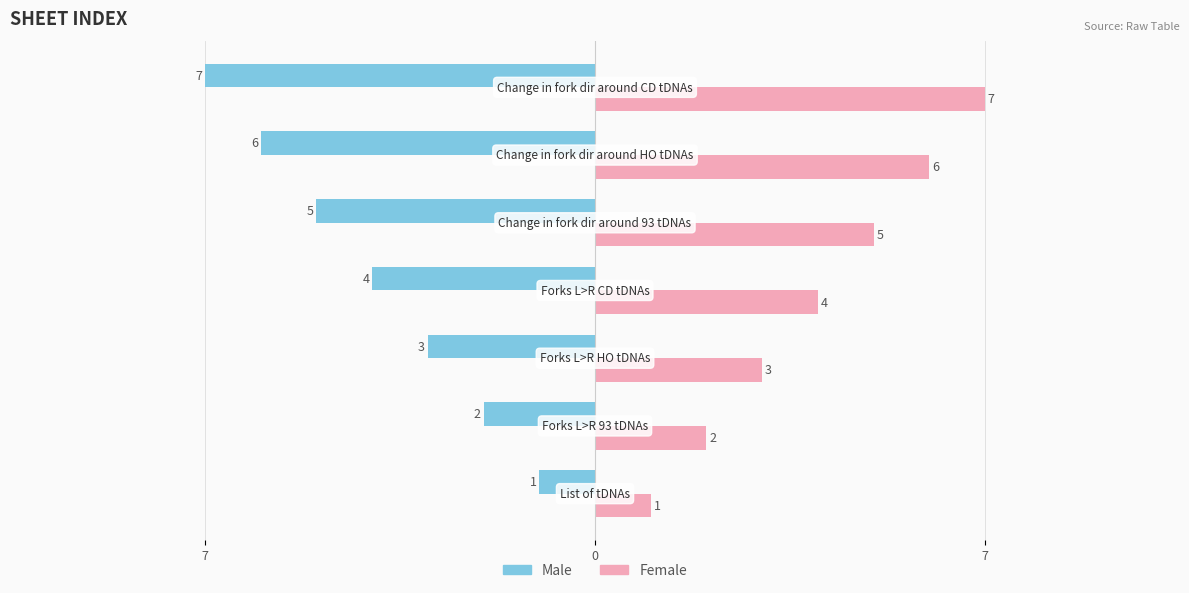

Which series has the largest total across all categories?

Female